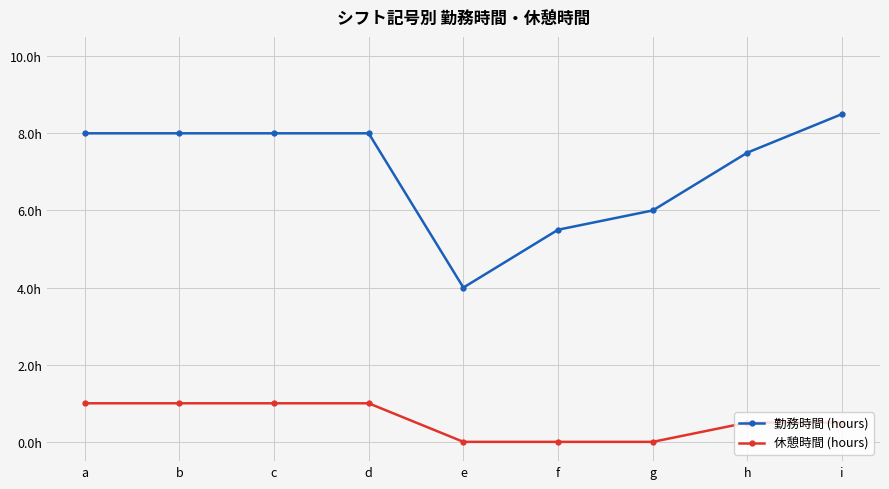

Which has a higher value, d or h?

d